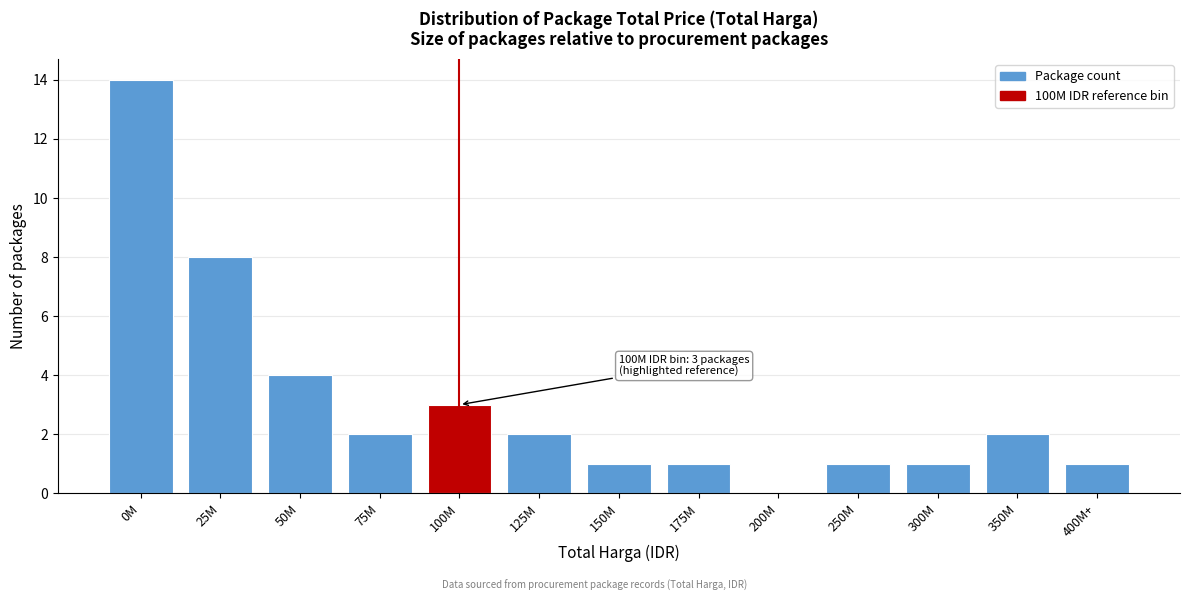

Reading right to left, what are all the values shown in this chart?

400M+=1	350M=2	300M=1	250M=1	200M=0	175M=1	150M=1	125M=2	100M=3	75M=2	50M=4	25M=8	0M=14